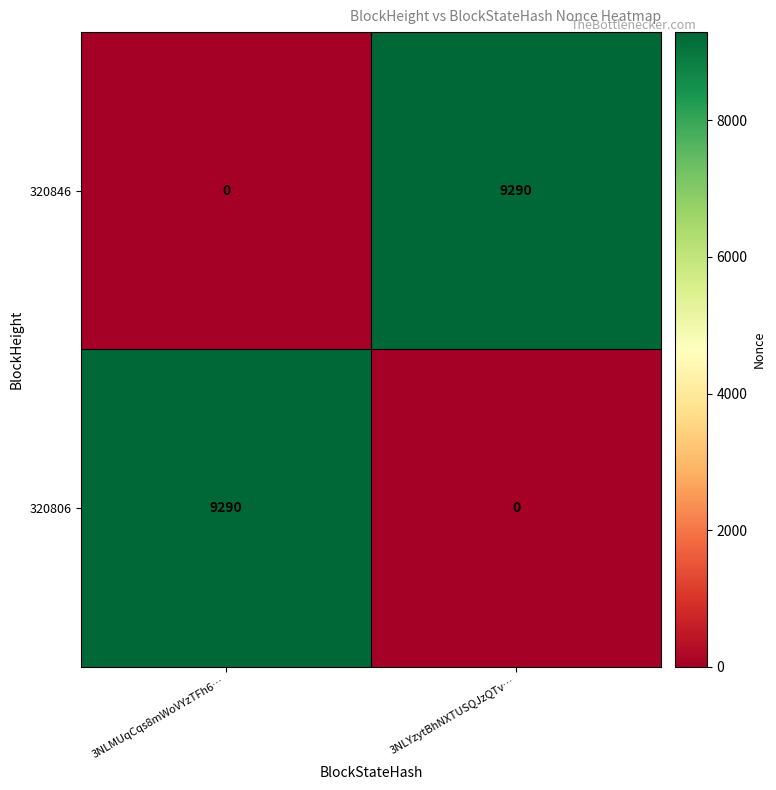

Reading right to left, what are all the values shown in this chart?

320846: 9290	0
320806: 0	9290